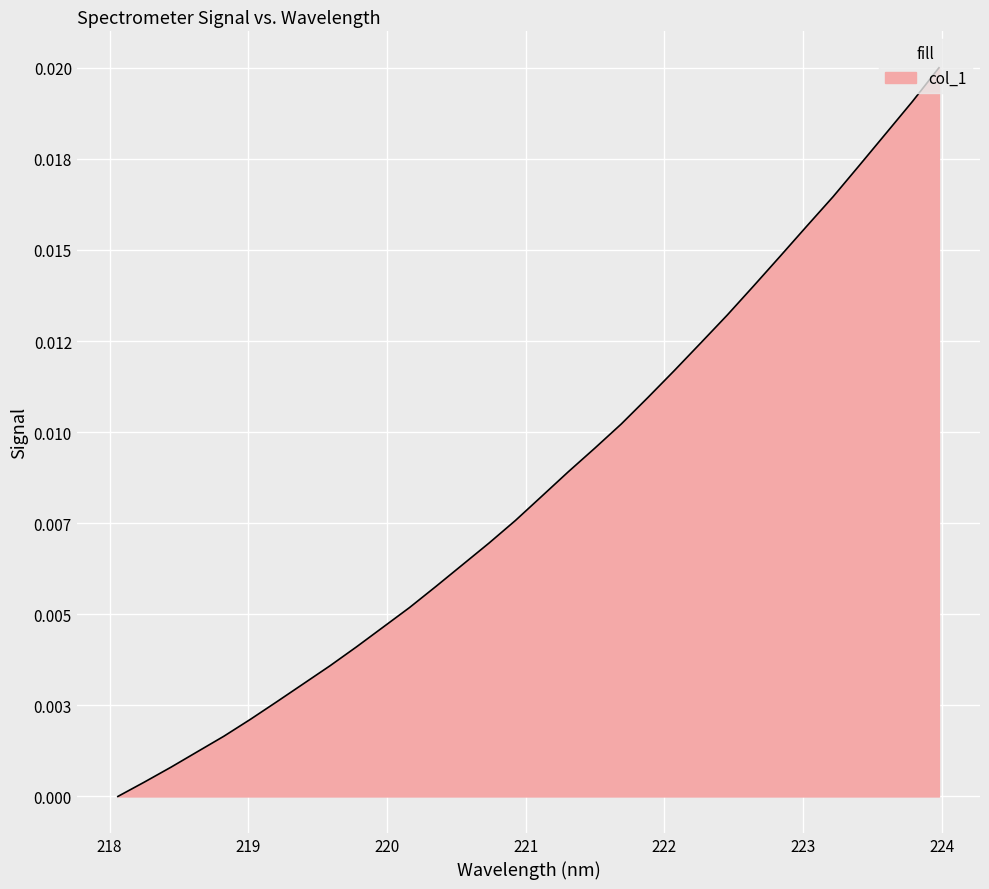

Does the chart display data point markers on the line(s)?

No